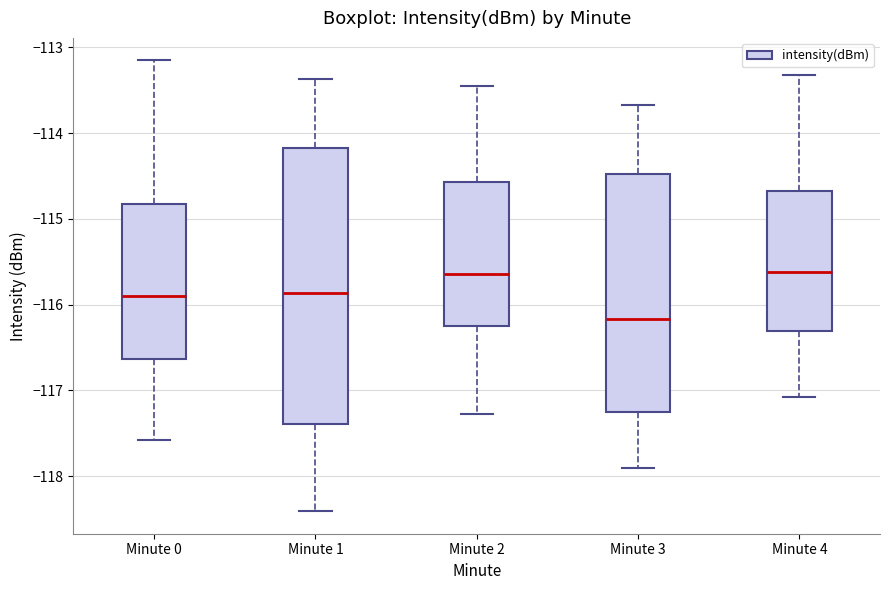

Reading left to right, read every box against the y-axis: the position of its median line, the range the box covers, and the ends of its whiskers. The values are not printed on the chart, so give them approximately, as read against the axis.

Minute 0: median -115.9, box -116.6 to -114.8, whiskers -117.6 to -113.2
Minute 1: median -115.9, box -117.4 to -114.2, whiskers -118.4 to -113.4
Minute 2: median -115.6, box -116.3 to -114.6, whiskers -117.3 to -113.5
Minute 3: median -116.2, box -117.3 to -114.5, whiskers -117.9 to -113.7
Minute 4: median -115.6, box -116.3 to -114.7, whiskers -117.1 to -113.3